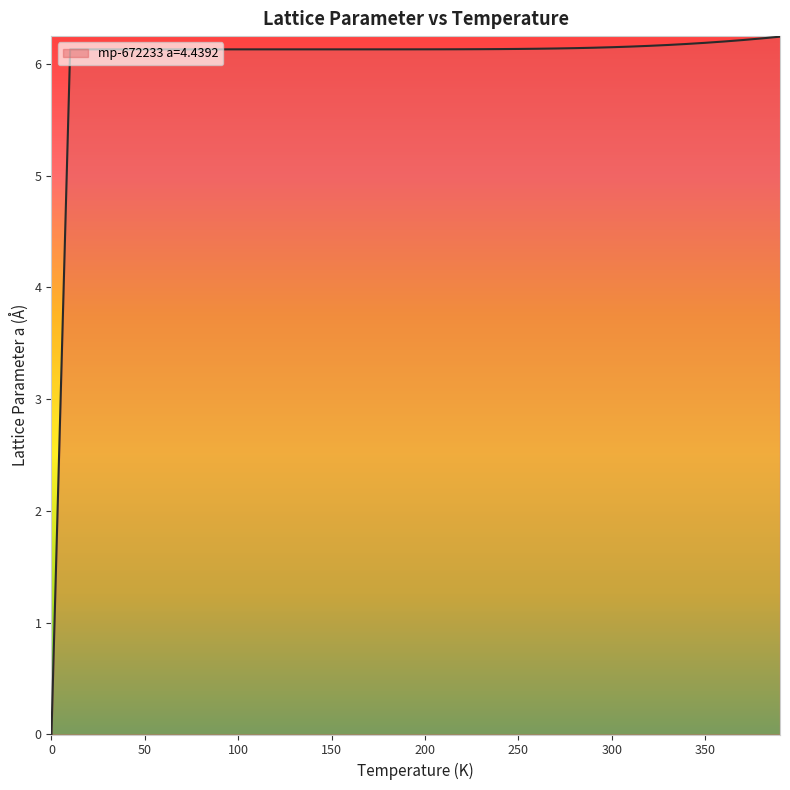

How many points are higher than both their immediate neighbors (excluding endpoints)?

4